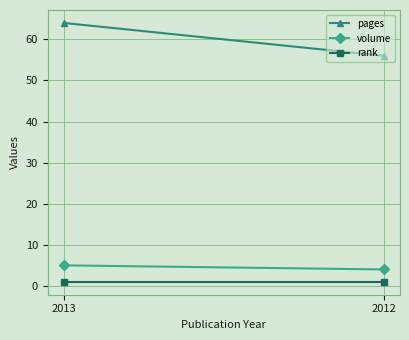

Which series changed the most between 2013 and 2012?

pages